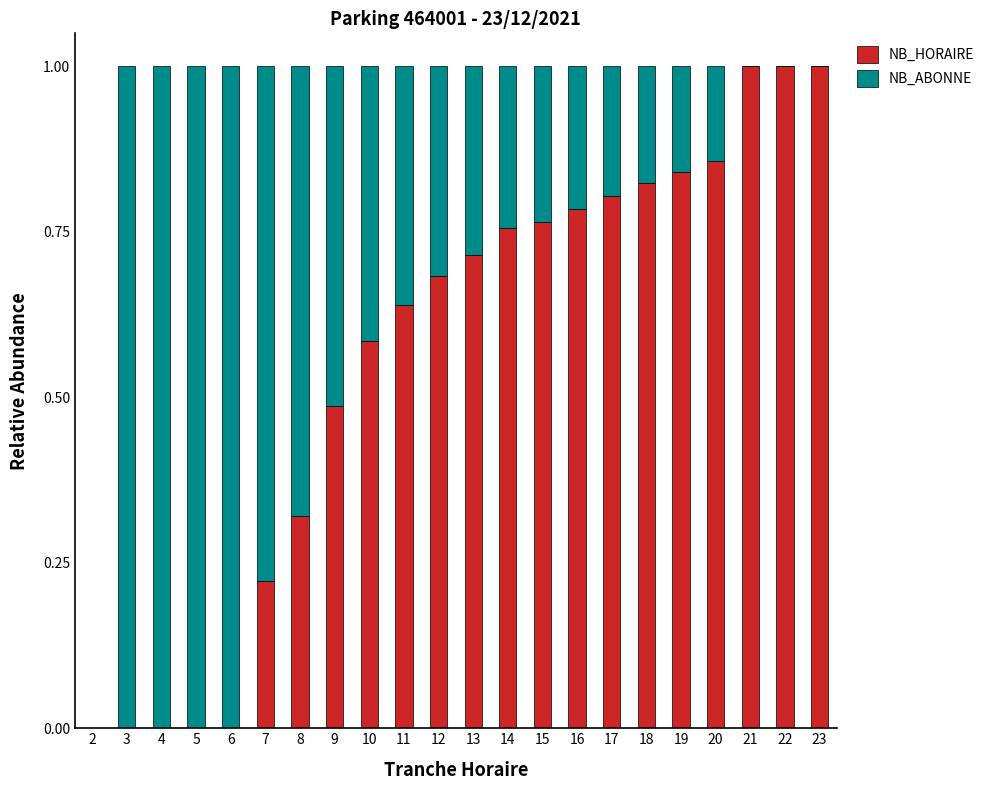

What is the sum of all NB_HORAIRE values?

12.3